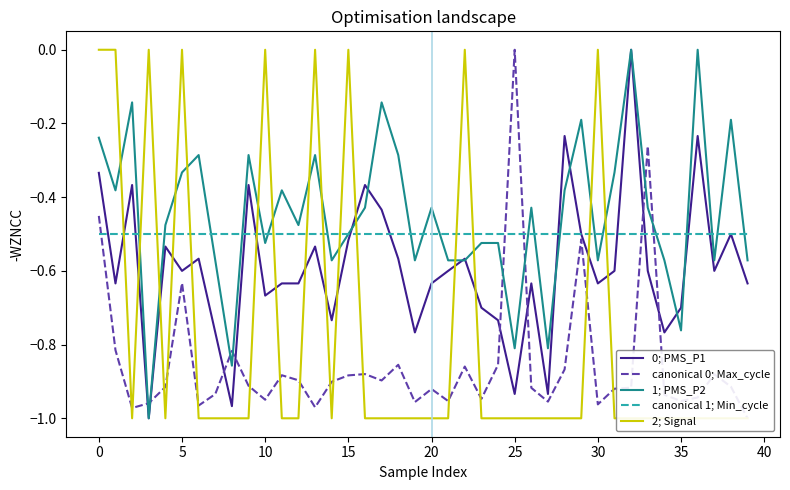

The 1; PMS_P2 series shows -0.8 at 25. True or false?

True